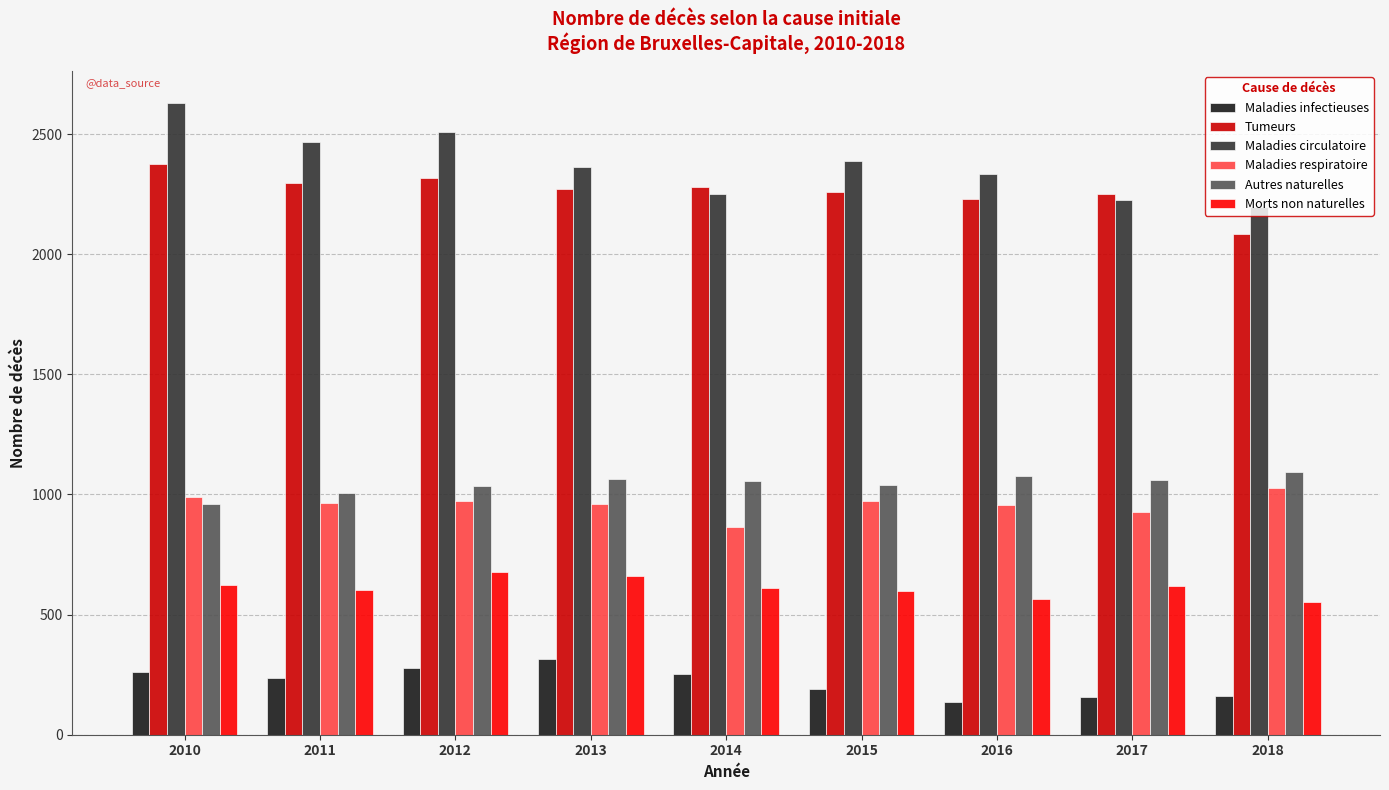

What is the value of the Maladies infectieuses bar at the 5th from the left?

254